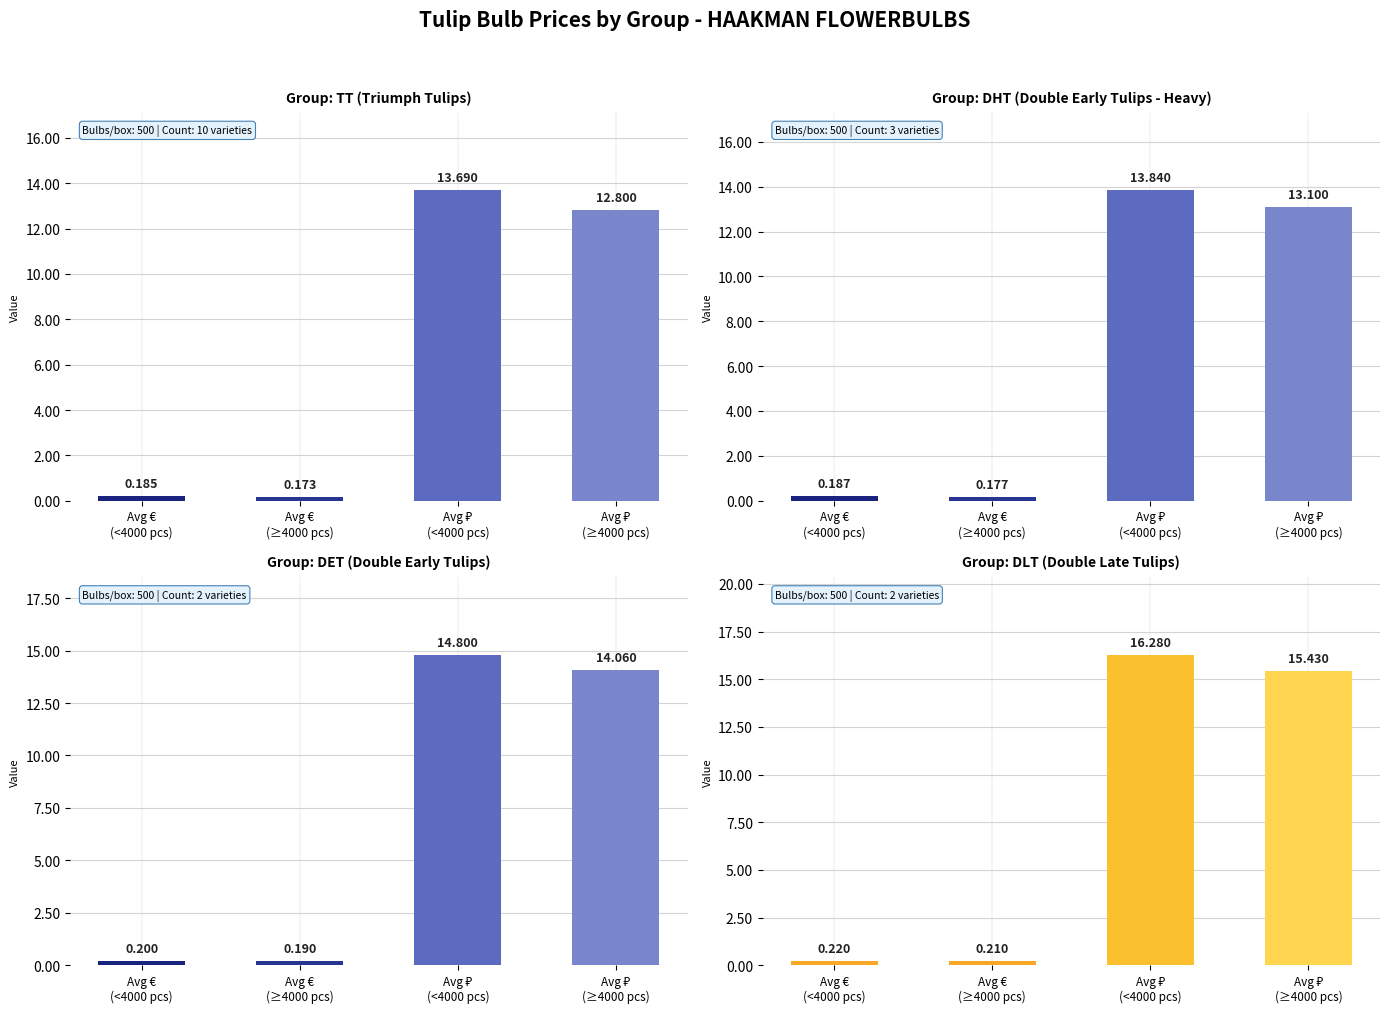

What is the sum of all DET values?

29.2